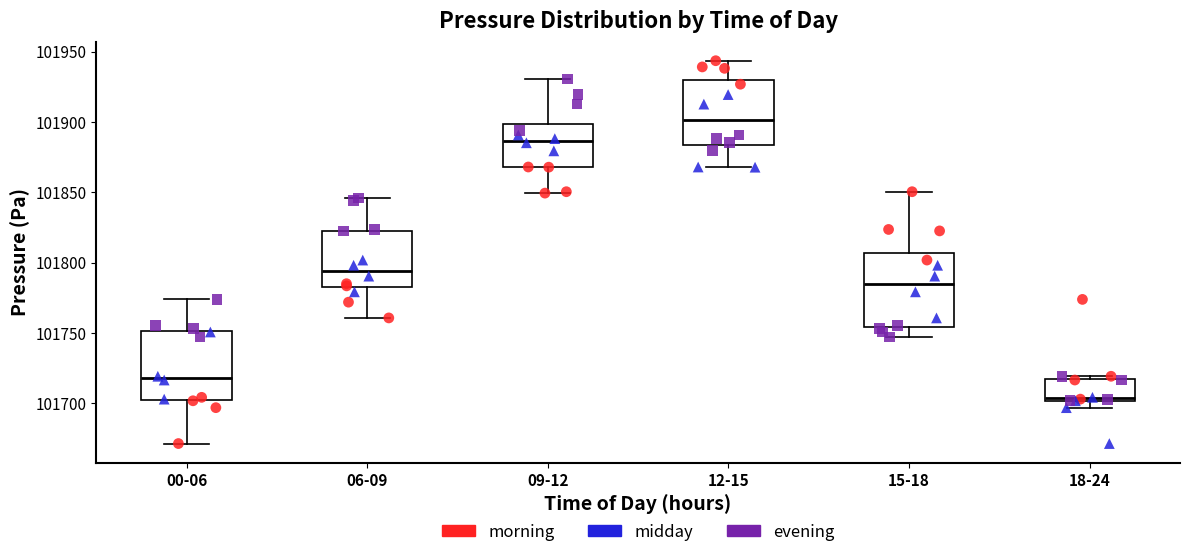

Where does the lower whisker of the box for 09-12 end on the y-axis? The values are not printed on the chart, so give them approximately, as read against the axis.

101850